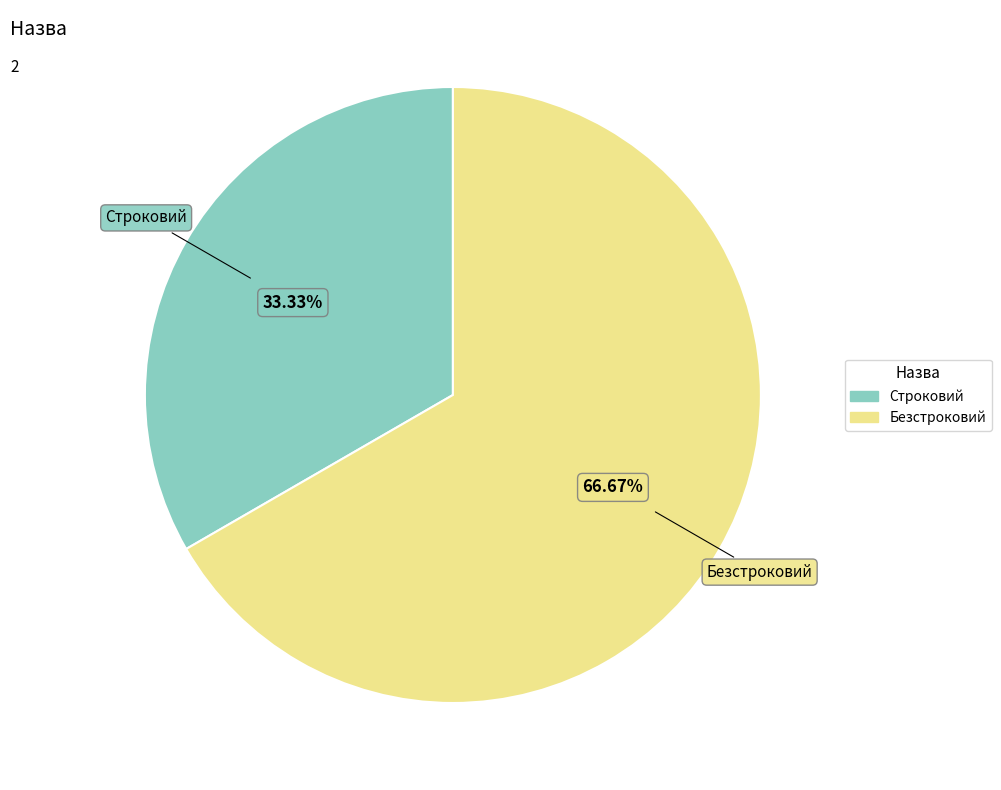

What is the majority slice?

Безстроковий